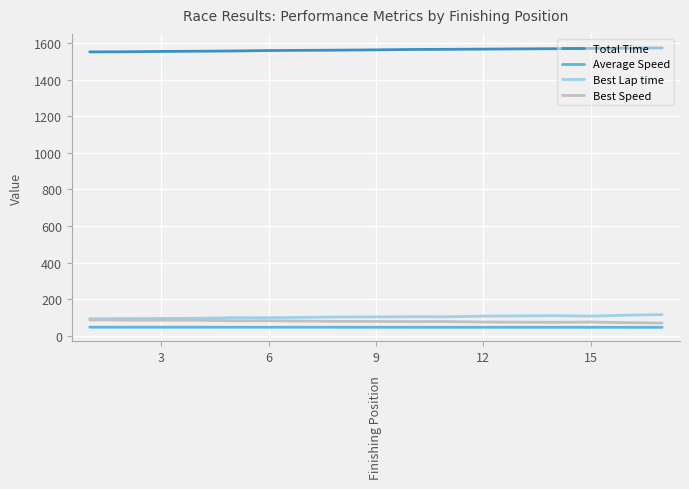

What are all the series names shown in the legend?

Total Time, Average Speed, Best Lap time, Best Speed